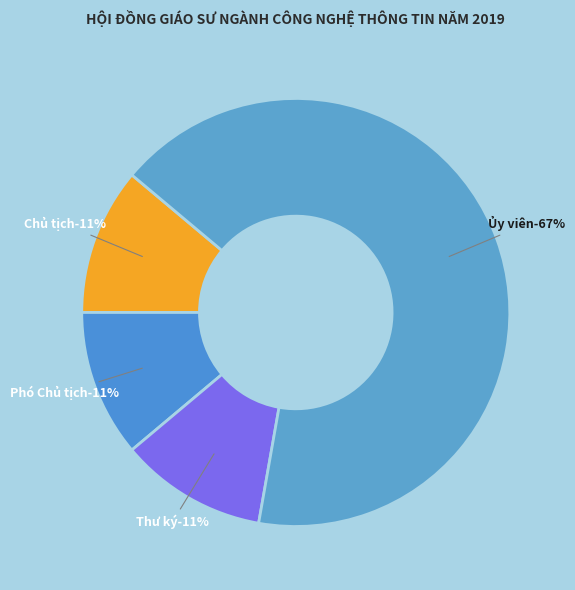

Combined, what portion of the pie is Chủ tịch and Ủy viên?

77.8%